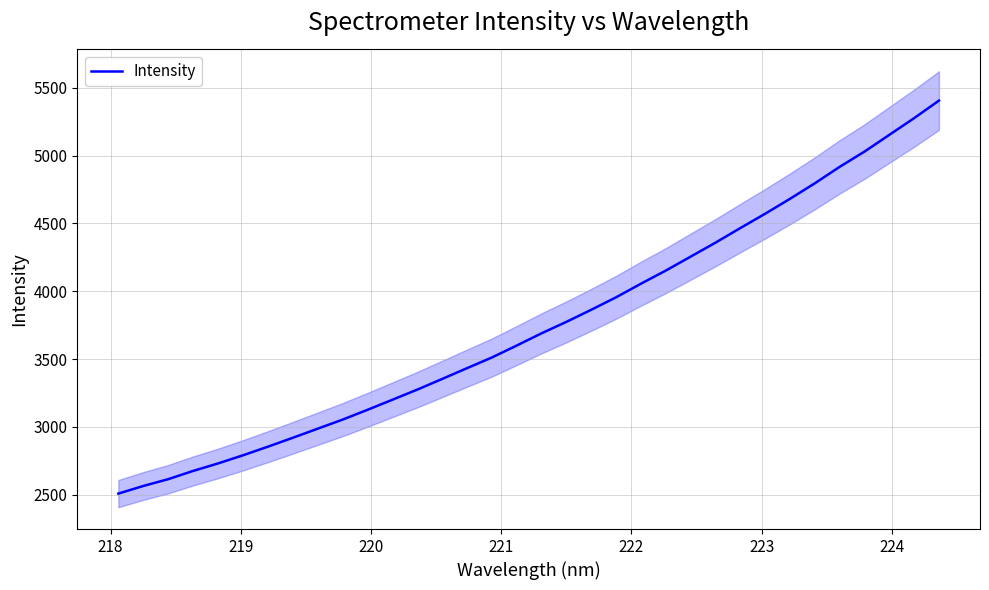

What is the highest value of the Intensity series?

5405.2